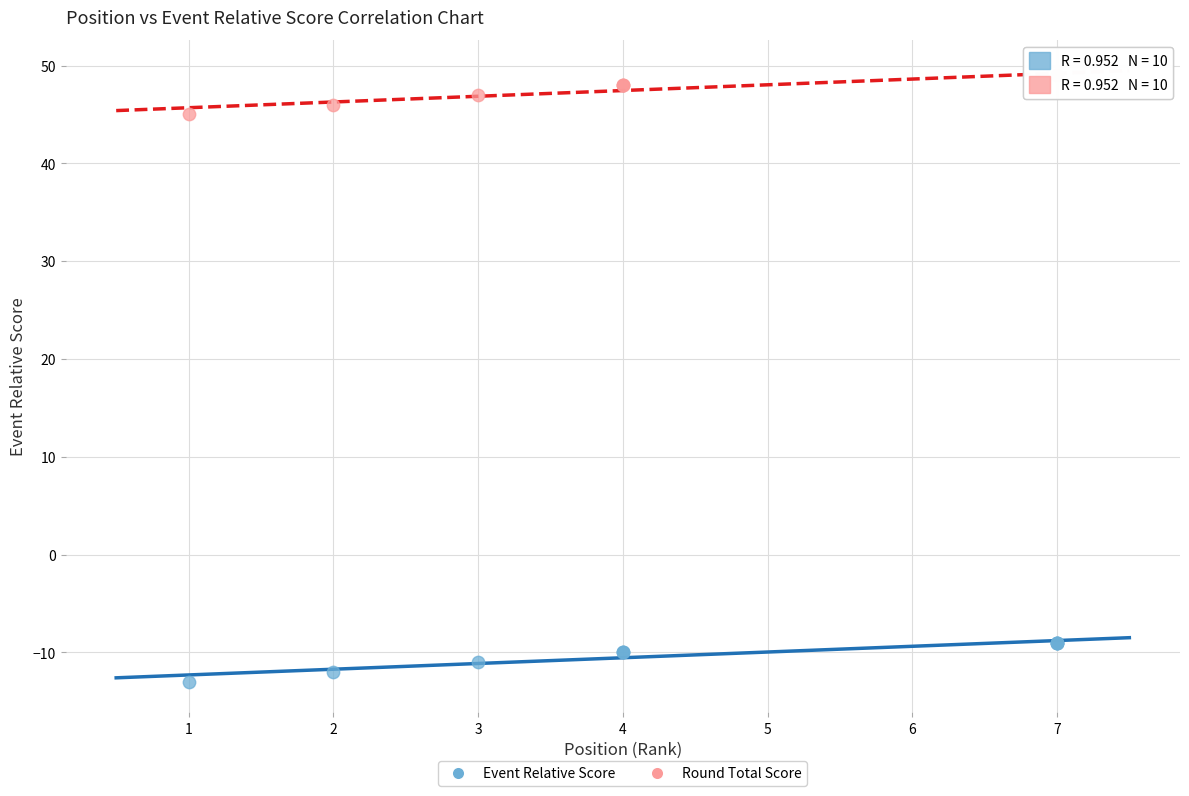

Which series contains the lowest Y value?

Event Relative Score